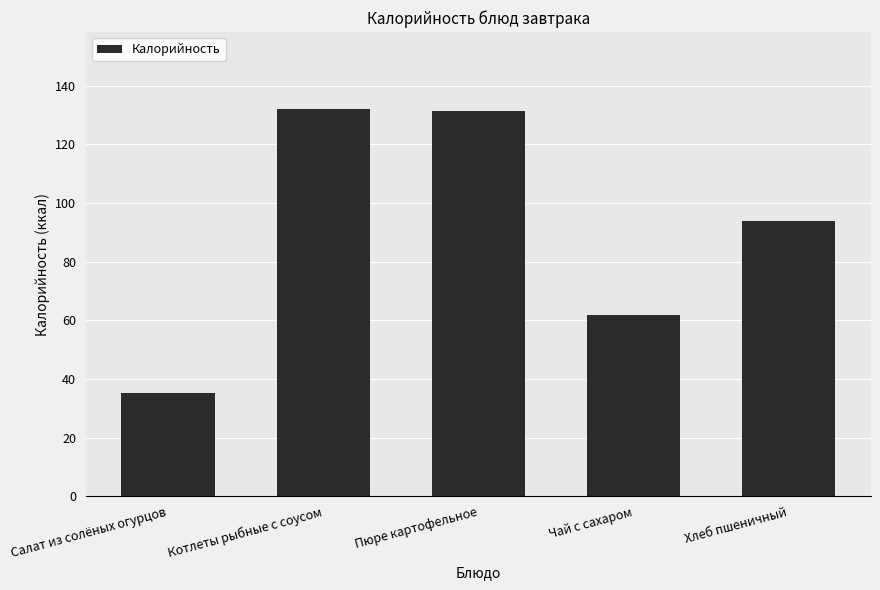

Are the bars horizontal?

No